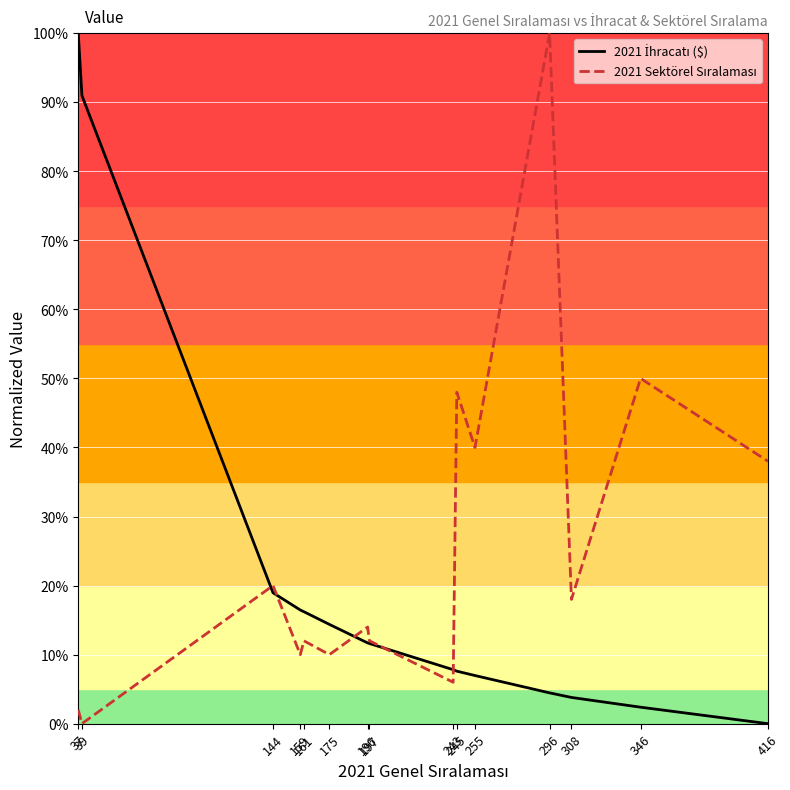

Is this an area chart (filled region under the line)?

No